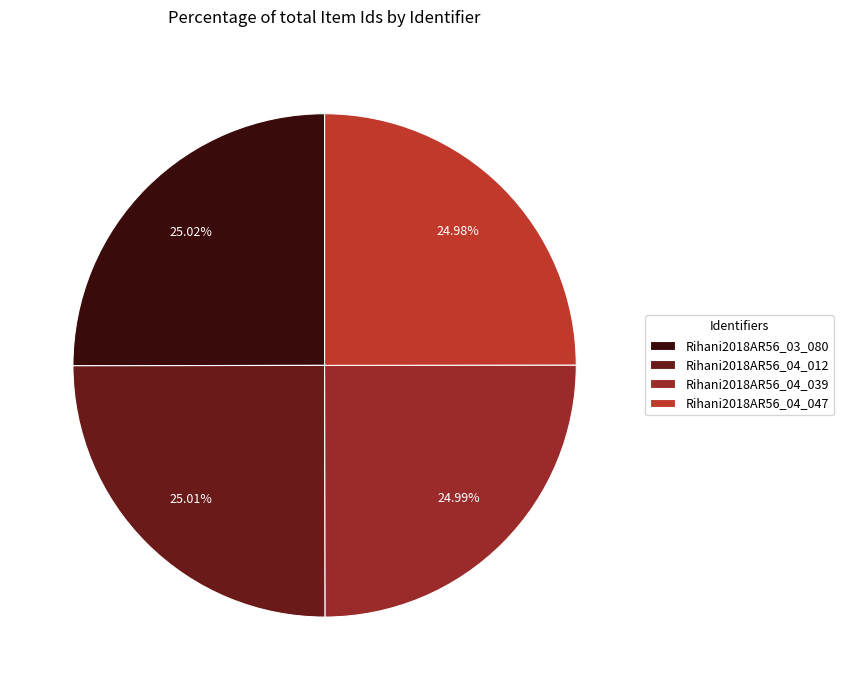

Does Rihani2018AR56_04_012 account for over 50% of the chart?

No